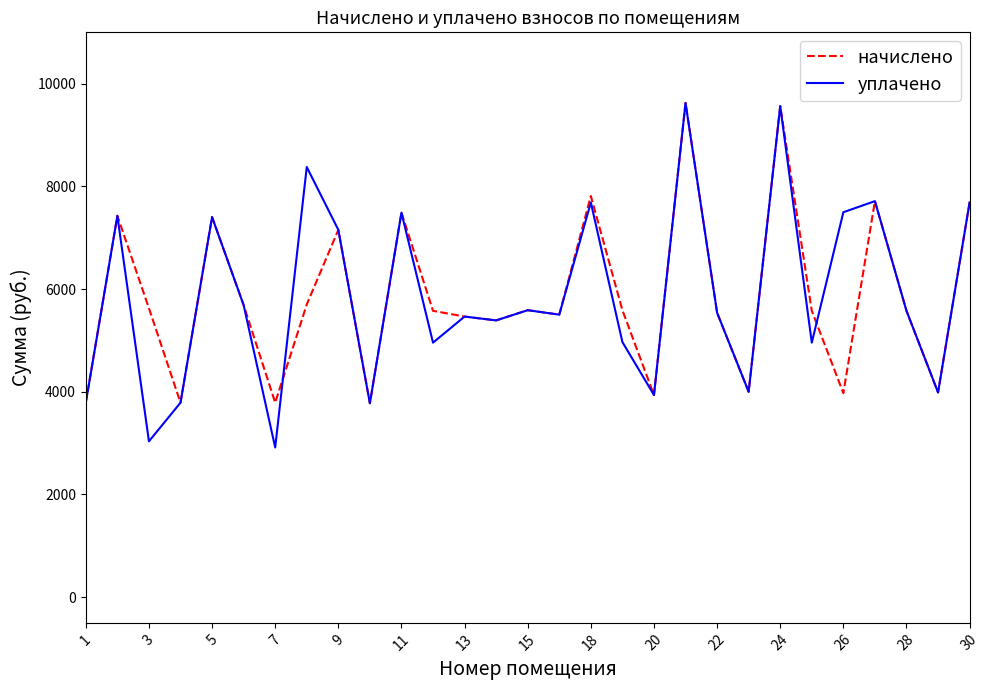

What is the highest value of the начислено series?

9625.5